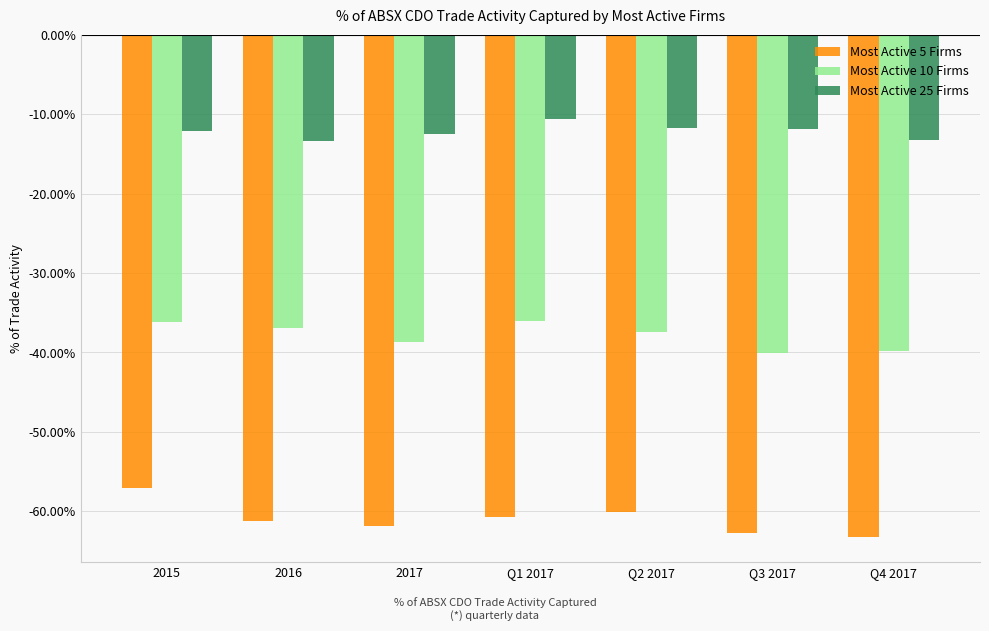

What is the label of the 1st bar from the right?

Q4 2017